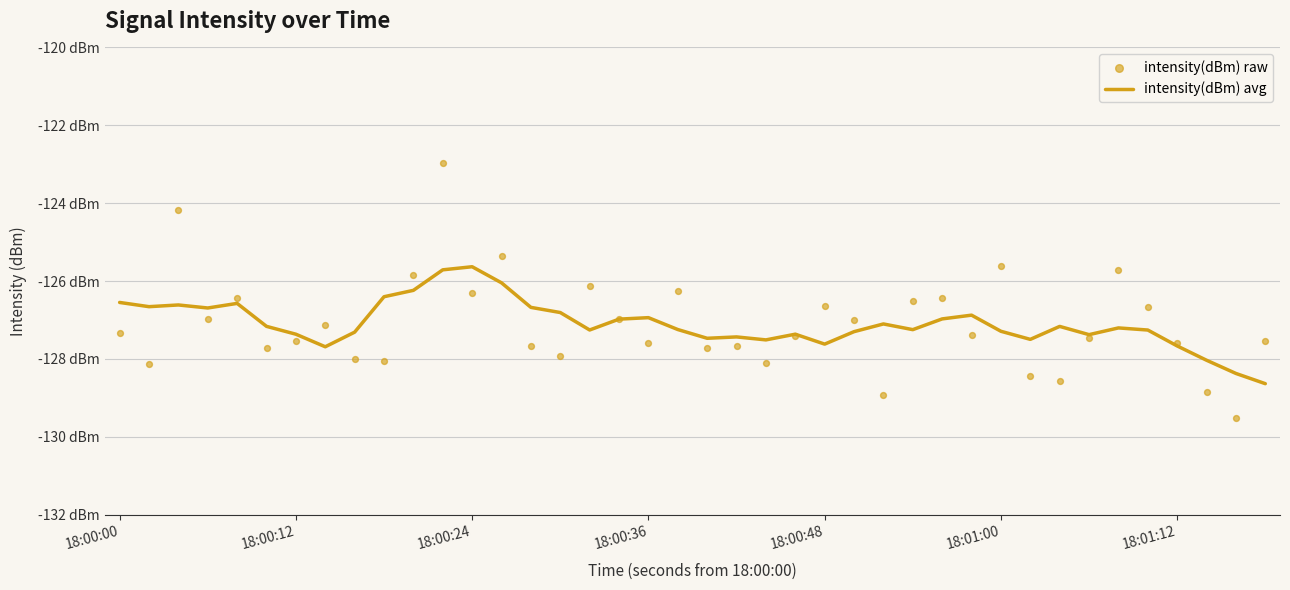

Which series has the largest Y range (max minus min)?

intensity(dBm) raw